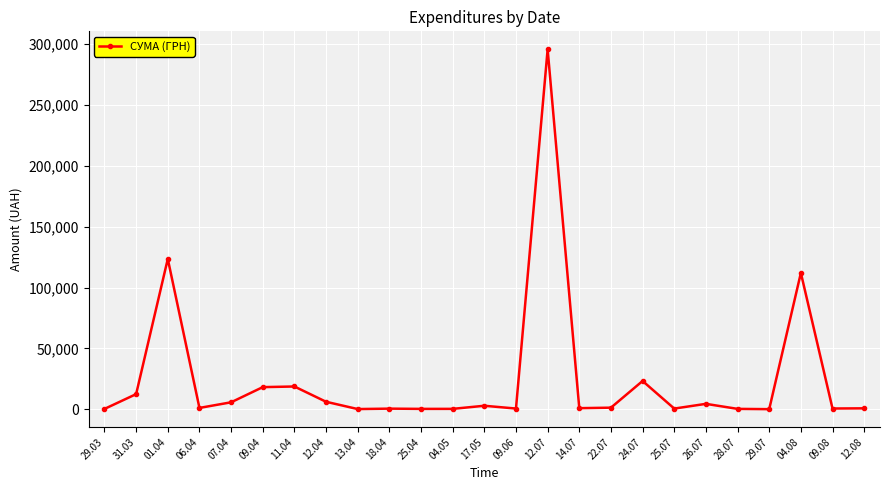

Where is the first local maximum?

01.04